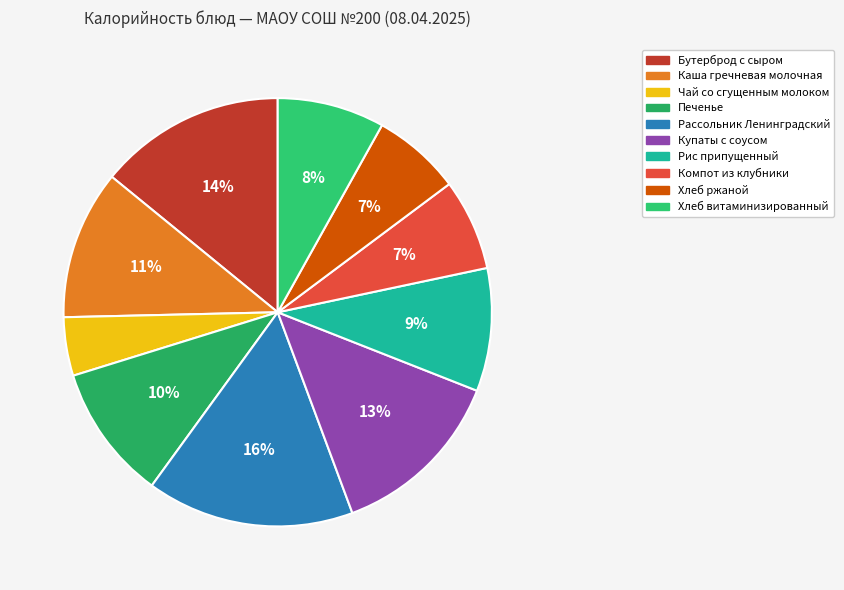

What percentage is the Бутерброд с сыром slice, to the nearest percent?

14%